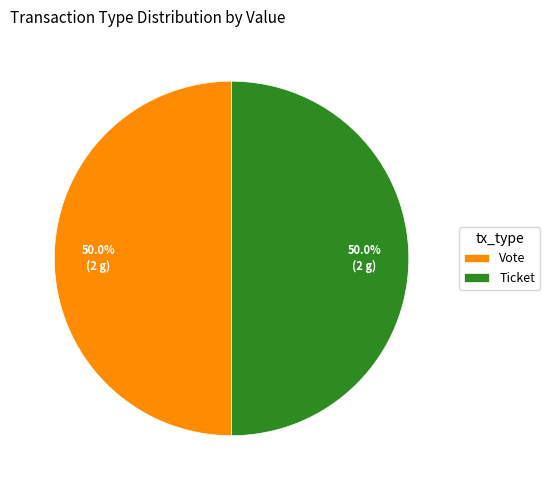

How many slices are in this pie chart?

2